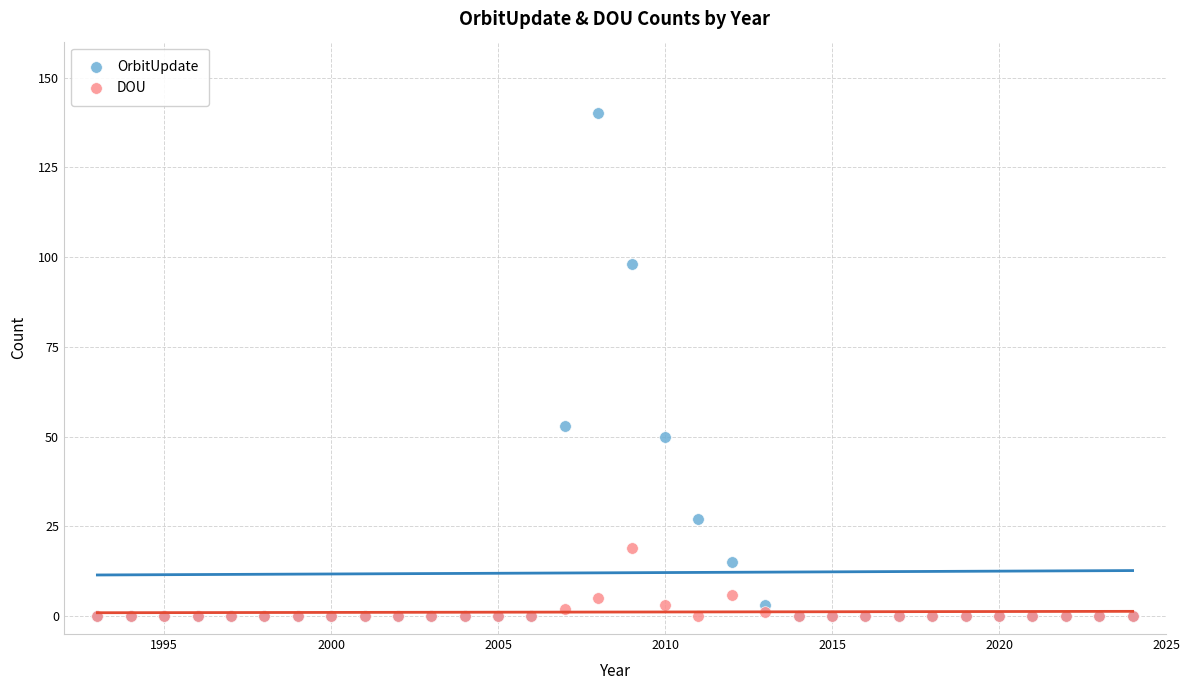

Which series reaches the maximum Y coordinate?

OrbitUpdate